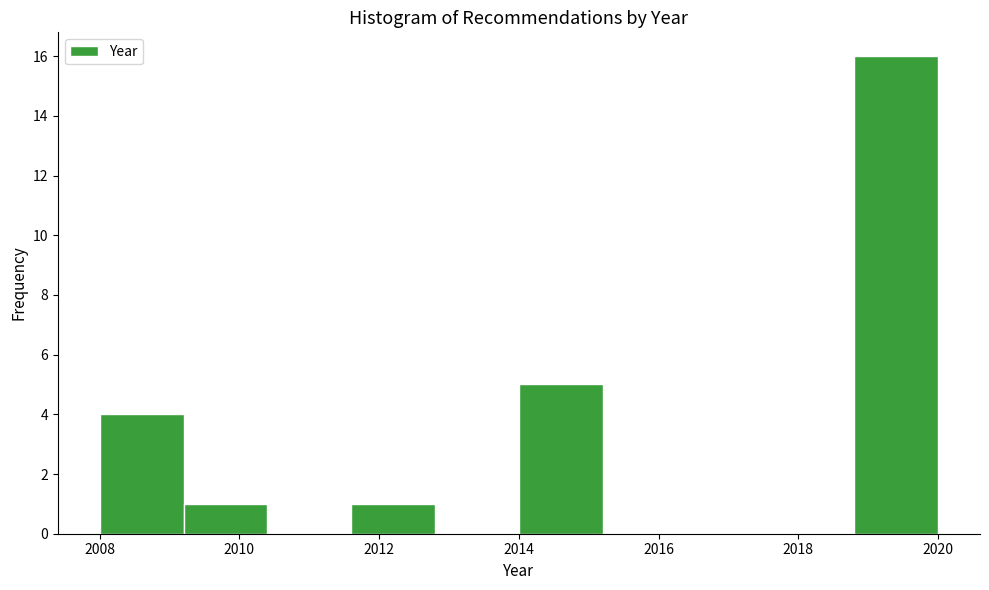

Reading left to right, list every bar in this chart as the range it spans on the x-axis followed by its height. The values are not printed on the chart, so give them approximately, as read against the axis.

2008.0 to 2009.2: 4
2009.2 to 2010.4: 1
2010.4 to 2011.6: 0
2011.6 to 2012.8: 1
2012.8 to 2014.0: 0
2014.0 to 2015.2: 5
2015.2 to 2016.4: 0
2016.4 to 2017.6: 0
2017.6 to 2018.8: 0
2018.8 to 2020.0: 16